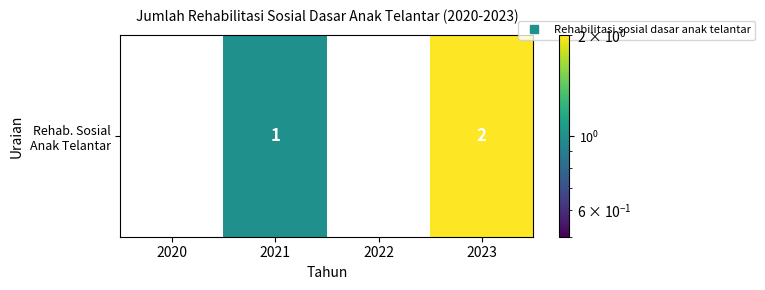

What is the difference between the maximum and second lowest values?

2